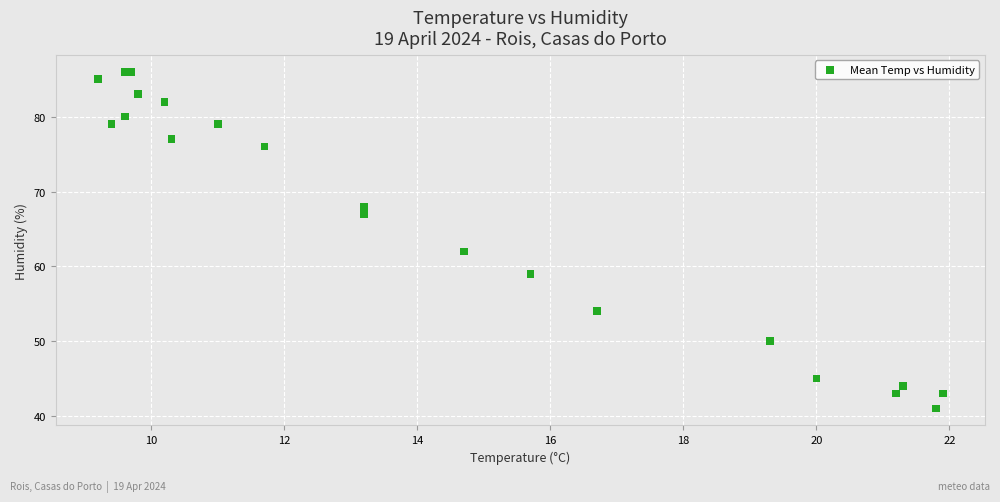

What Y value in the scatter plot is closest to 63?

62